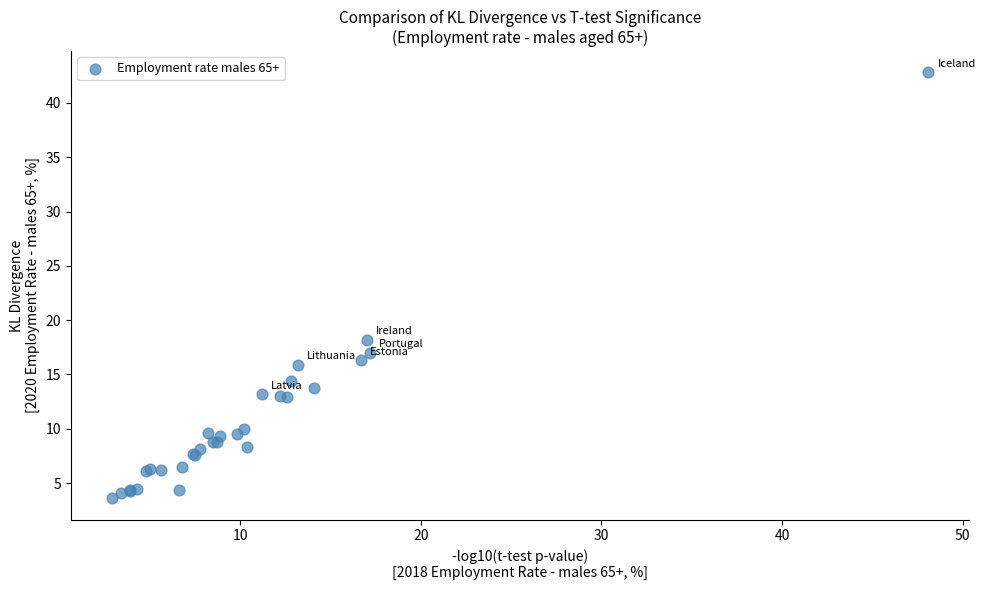

What Y value in the scatter plot is closest to 23?

18.2